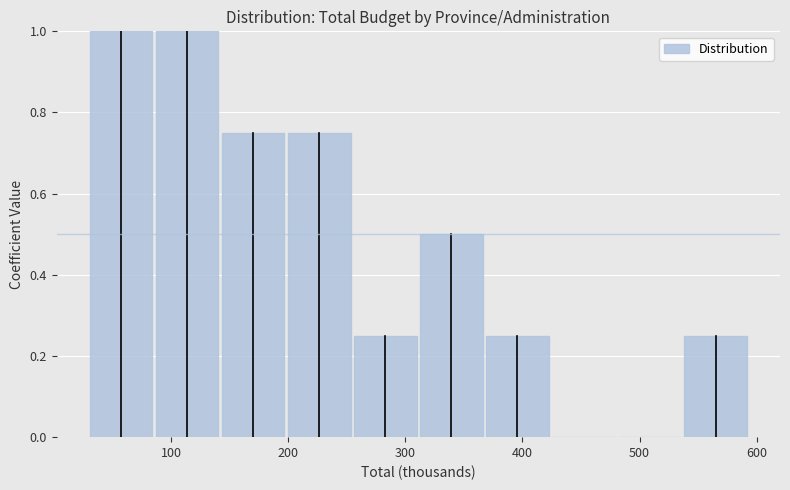

Reading left to right, list every bar in this chart as the range it spans on the x-axis followed by its height. Neither the bar edges nor the heights are printed on the chart, so give them approximately, as read against the axes.

30 to 90: 1.00
90 to 140: 1.00
140 to 200: 0.76
200 to 250: 0.76
250 to 310: 0.26
310 to 370: 0.50
370 to 420: 0.26
420 to 480: 0
480 to 540: 0
540 to 590: 0.26